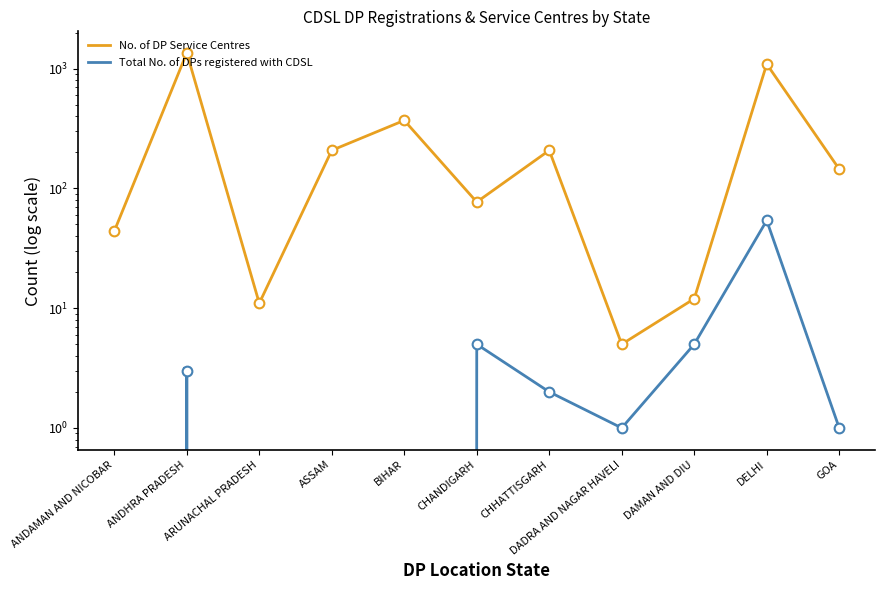

How many lines are shown in the chart?

2